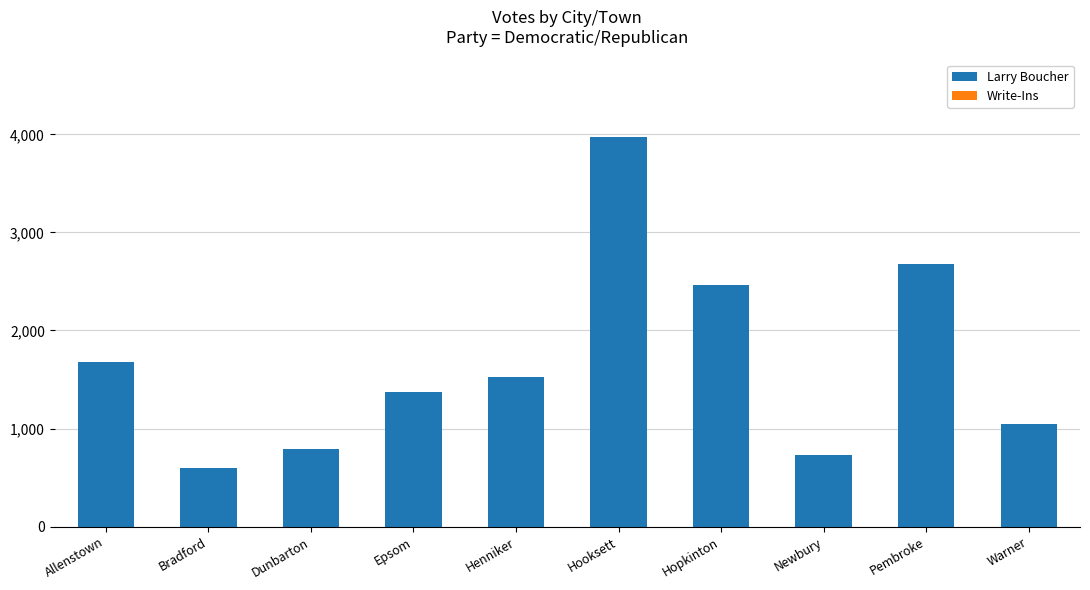

What is the maximum value shown in the chart?

3972